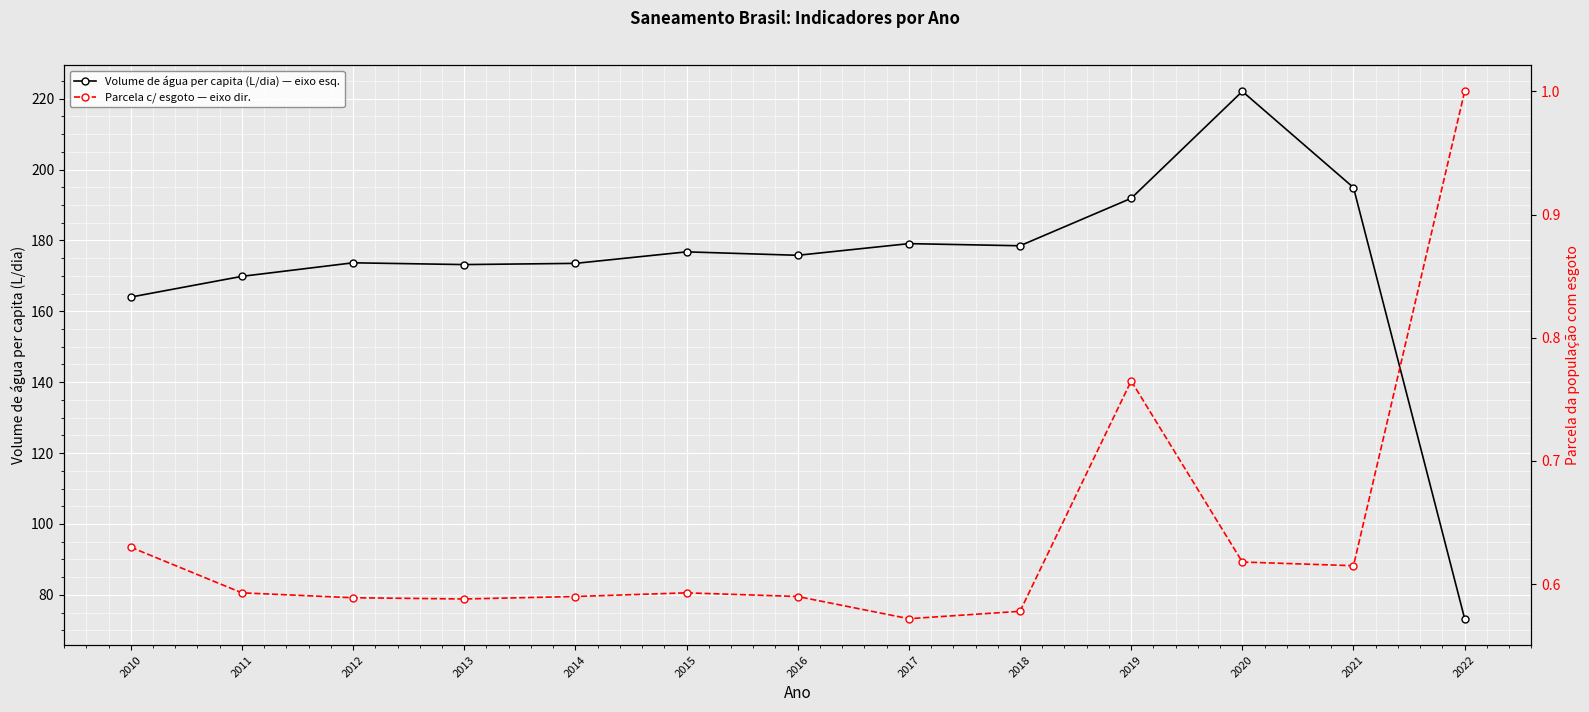

True or false: Parcela c/ esgoto — eixo dir. and Volume de água per capita (L/dia) — eixo esq. cross at least once.

False